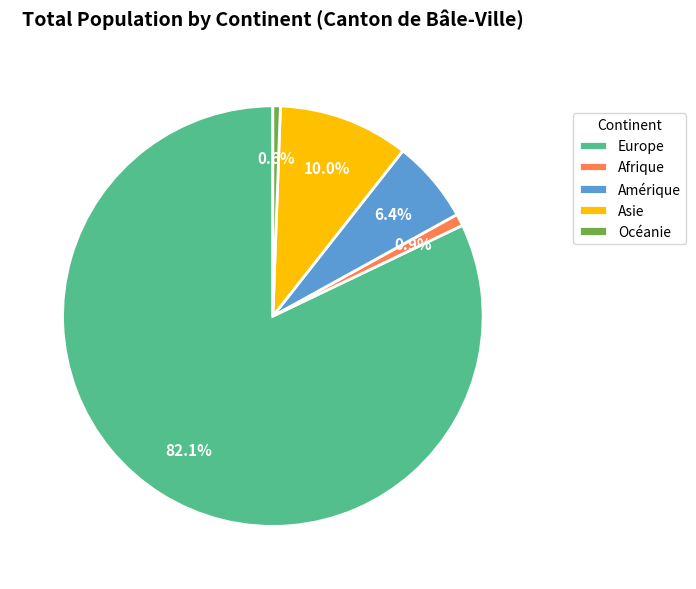

Between Asie and Europe, which is larger?

Europe